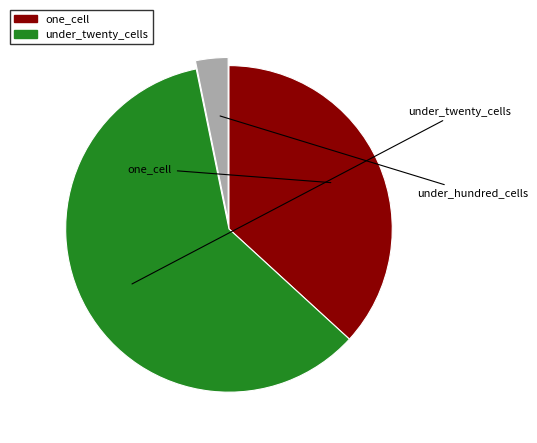

Does any single category account for the majority?

Yes